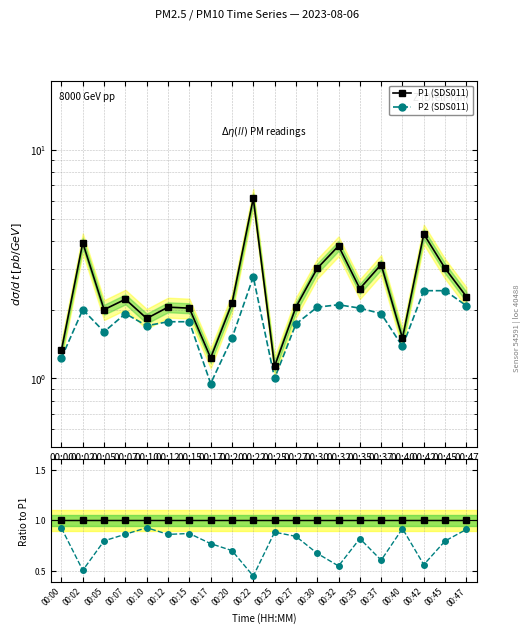

Reading left to right, transcribe all the data shown in this chart.

P1 (SDS011): 00:00=1.3	00:02=3.9	00:05=2.0	00:07=2.2	00:10=1.8	00:12=2.0	00:15=2.0	00:17=1.2	00:20=2.1	00:22=6.1	00:25=1.1	00:27=2.0	00:30=3.0	00:32=3.8	00:35=2.5	00:37=3.1	00:40=1.5	00:42=4.3	00:45=3.0	00:47=2.3
P2 (SDS011): 00:00=1.2	00:02=2.0	00:05=1.6	00:07=1.9	00:10=1.7	00:12=1.8	00:15=1.8	00:17=0.9	00:20=1.5	00:22=2.8	00:25=1.0	00:27=1.7	00:30=2.0	00:32=2.1	00:35=2.0	00:37=1.9	00:40=1.4	00:42=2.4	00:45=2.4	00:47=2.1
P2/P1: 00:00=0.9	00:02=0.5	00:05=0.8	00:07=0.9	00:10=0.9	00:12=0.9	00:15=0.9	00:17=0.8	00:20=0.7	00:22=0.5	00:25=0.9	00:27=0.8	00:30=0.7	00:32=0.6	00:35=0.8	00:37=0.6	00:40=0.9	00:42=0.6	00:45=0.8	00:47=0.9
P1/P1: 00:00=1.0	00:02=1.0	00:05=1.0	00:07=1.0	00:10=1.0	00:12=1.0	00:15=1.0	00:17=1.0	00:20=1.0	00:22=1.0	00:25=1.0	00:27=1.0	00:30=1.0	00:32=1.0	00:35=1.0	00:37=1.0	00:40=1.0	00:42=1.0	00:45=1.0	00:47=1.0